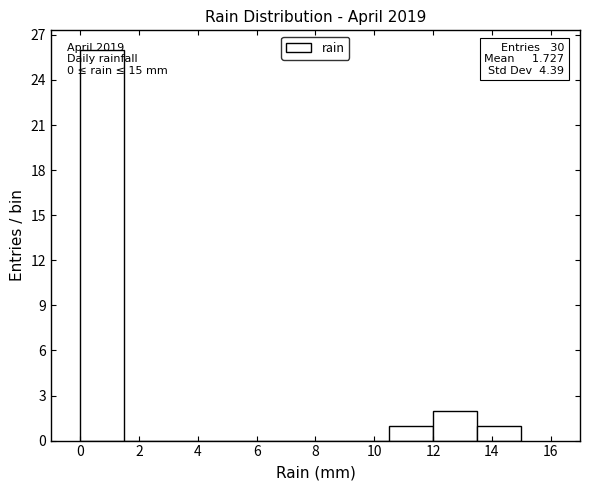

Over which range of the x-axis is the bar tallest?

0.0 to 1.5